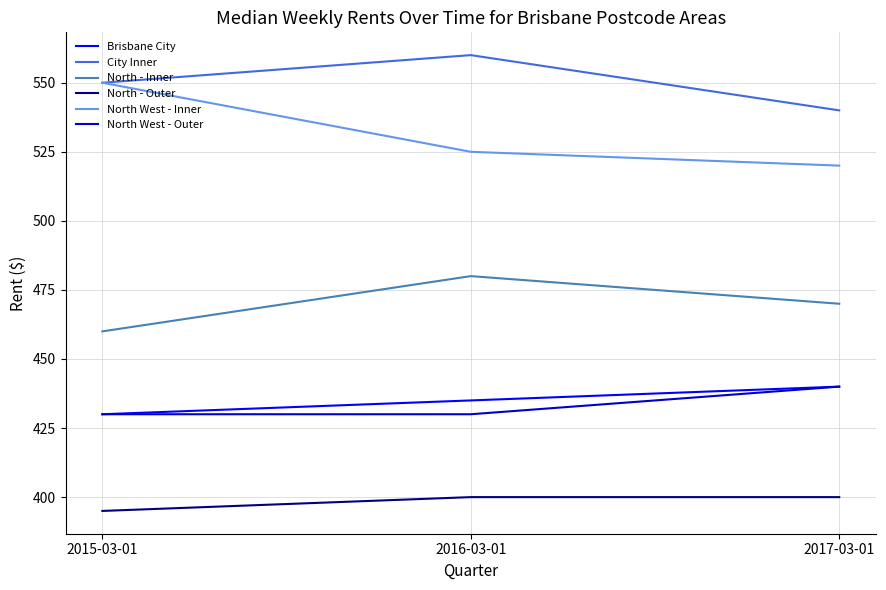

What is the difference between the highest and lowest values at 2015-03-01?

155